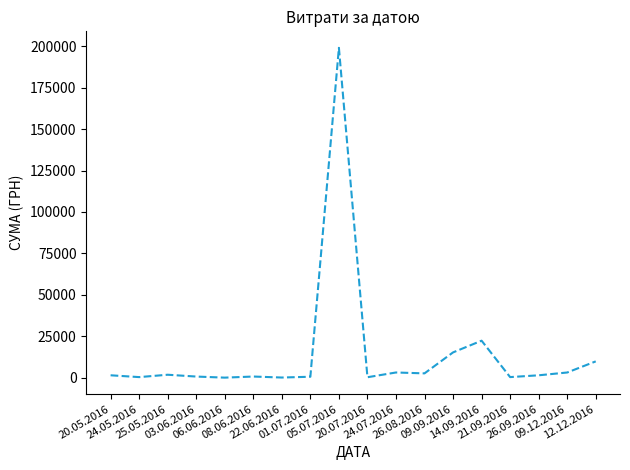

What is the difference between the second highest and second lowest values?

22217.6